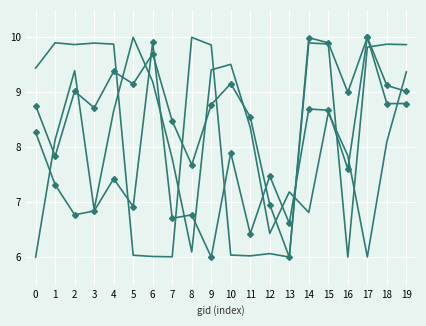

Count the number of data series in this chart.

4